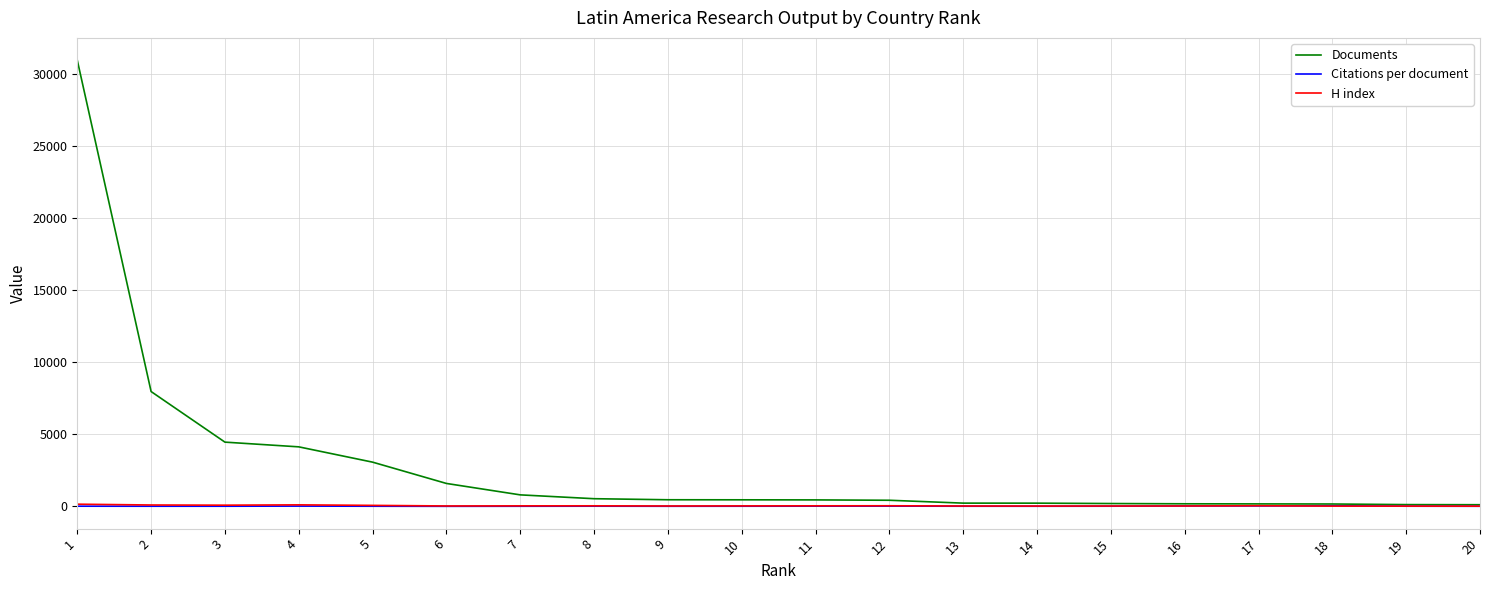

Which series has the largest range (max minus min)?

Documents